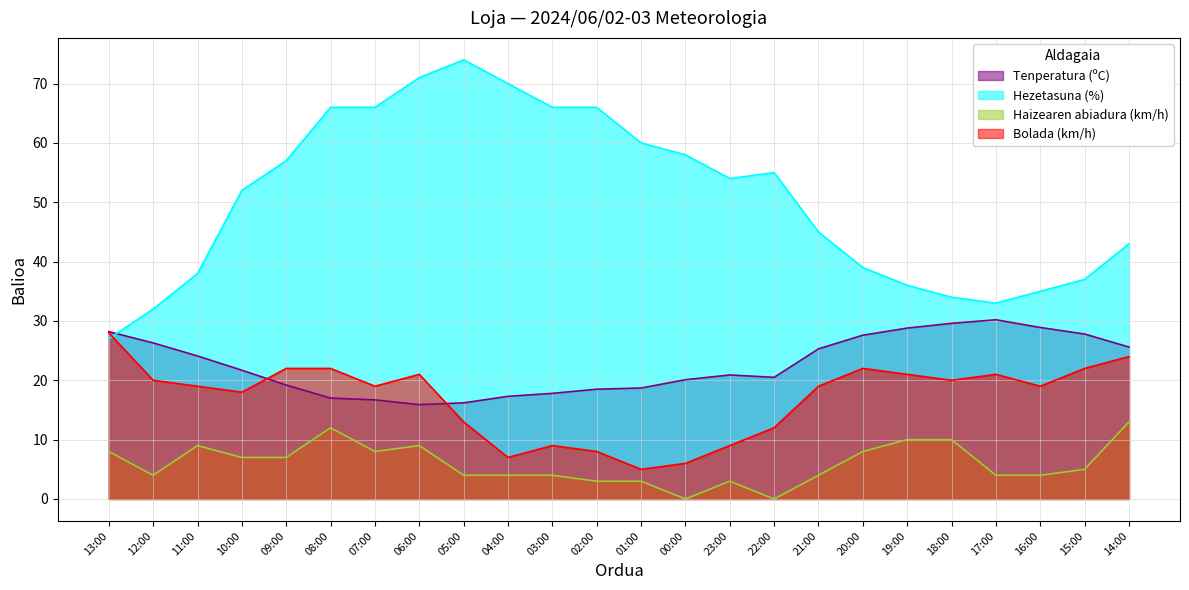

What is the maximum value for Hezetasuna (%)?

74.0